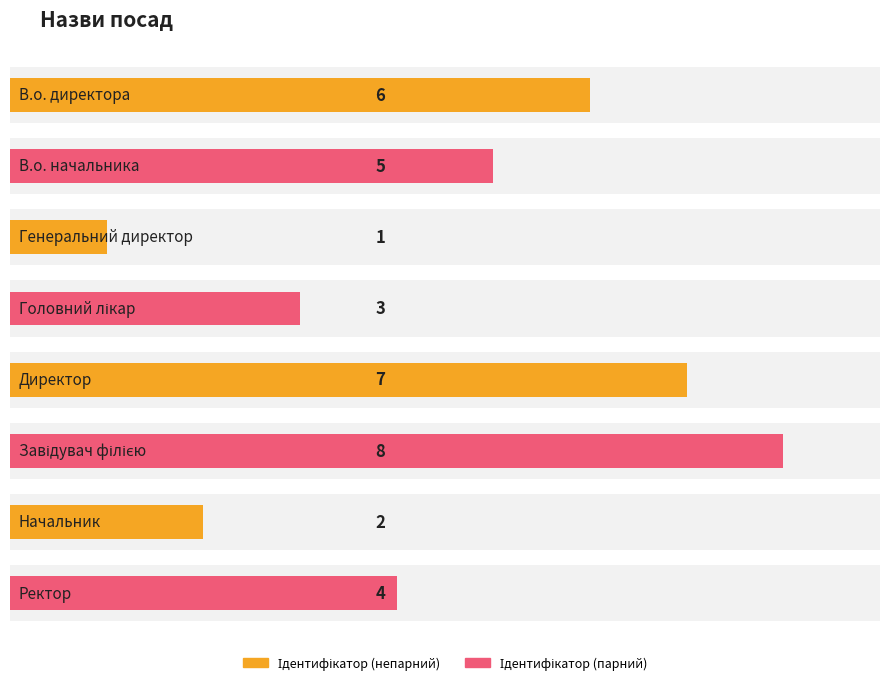

At which label does the data first exceed 5?

В.о. директора